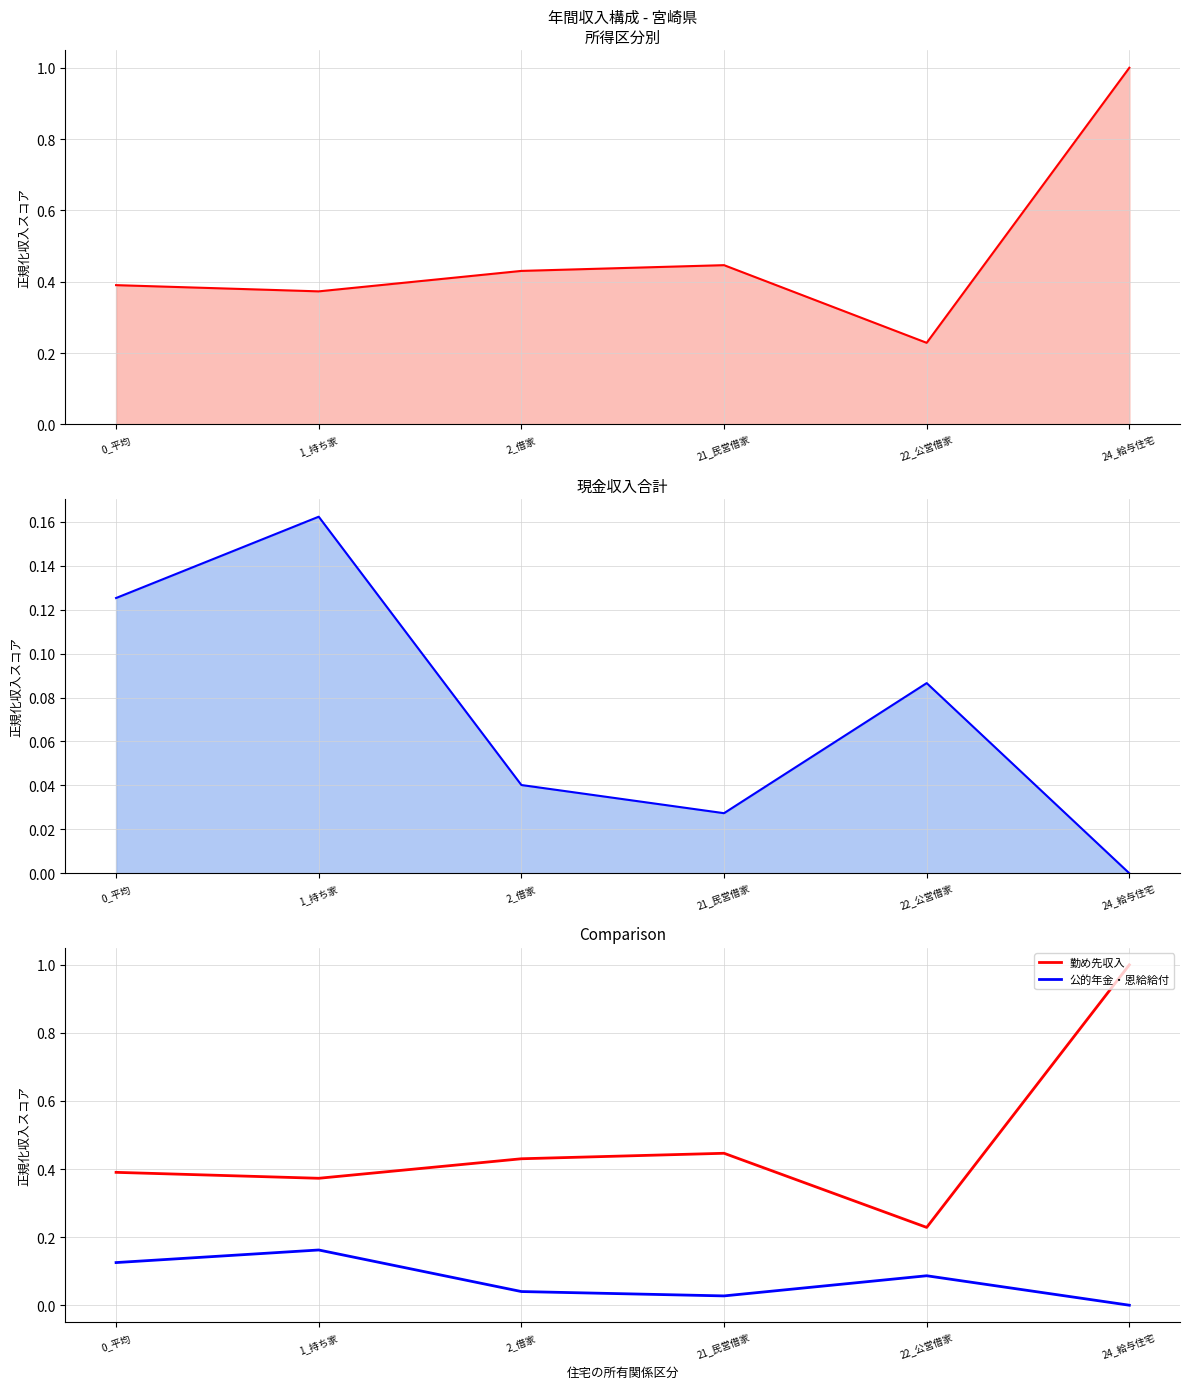

What is the greatest value displayed?

1.0